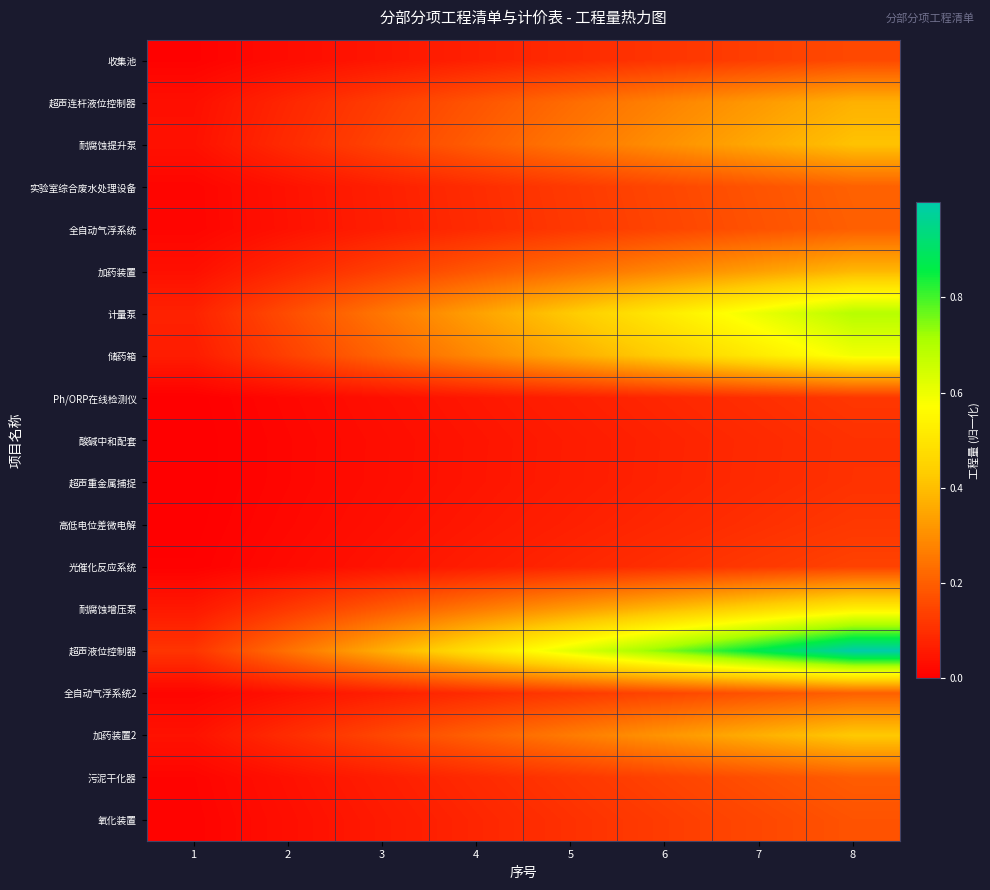

At 6, list the series in order from largest to smallest.

超声液位控制器, 计量泵, 储药箱, 耐腐蚀增压泵, 加药装置2, 耐腐蚀提升泵, 加药装置, 超声连杆液位控制器, 实验室综合废水处理设备, 全自动气浮系统2, 全自动气浮系统, 污泥干化器, 氧化装置, 收集池, 光催化反应系统, 高低电位差微电解, Ph/ORP在线检测仪, 超声重金属捕捉, 酸碱中和配套